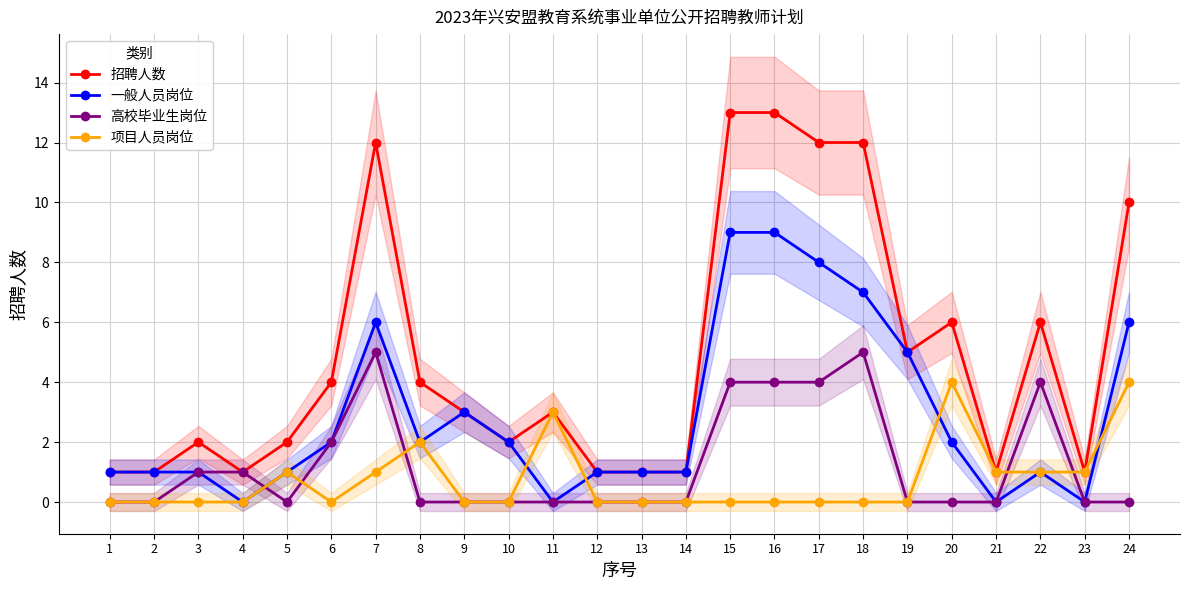

What is the difference between the maximum and second lowest values in the 项目人员岗位 series?

4